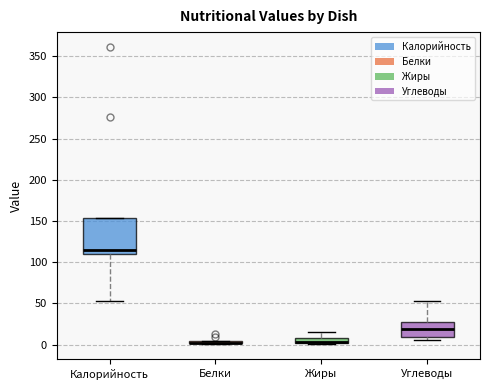

Where does the median line of the box for Калорийность sit on the y-axis? The values are not printed on the chart, so give them approximately, as read against the axis.

115